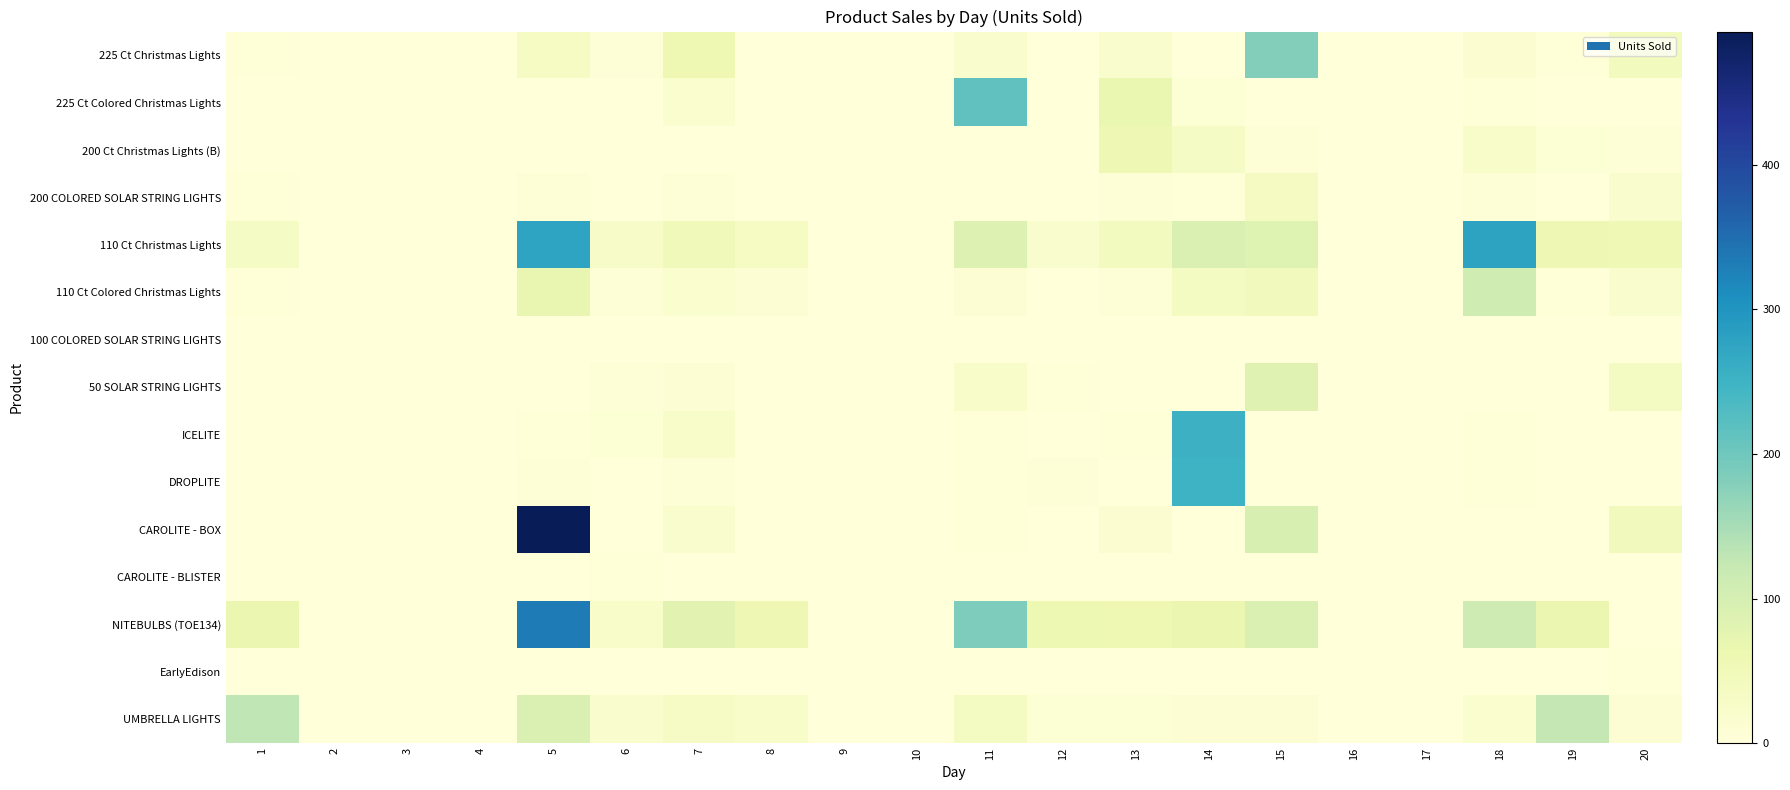

Between 12 and 8, which is larger?

8